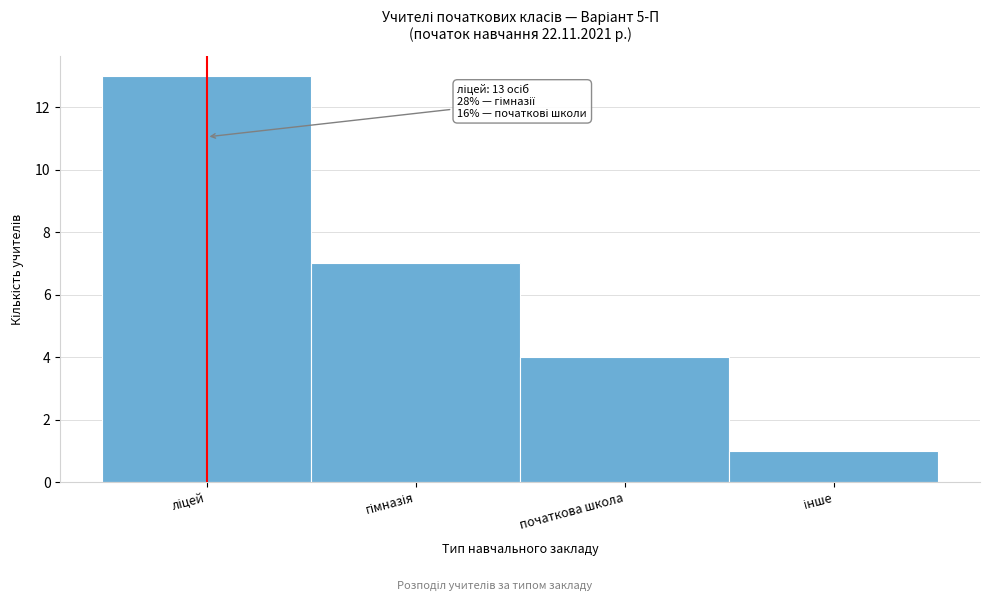

Reading left to right, list all the values displayed in this chart.

13	7	4	1